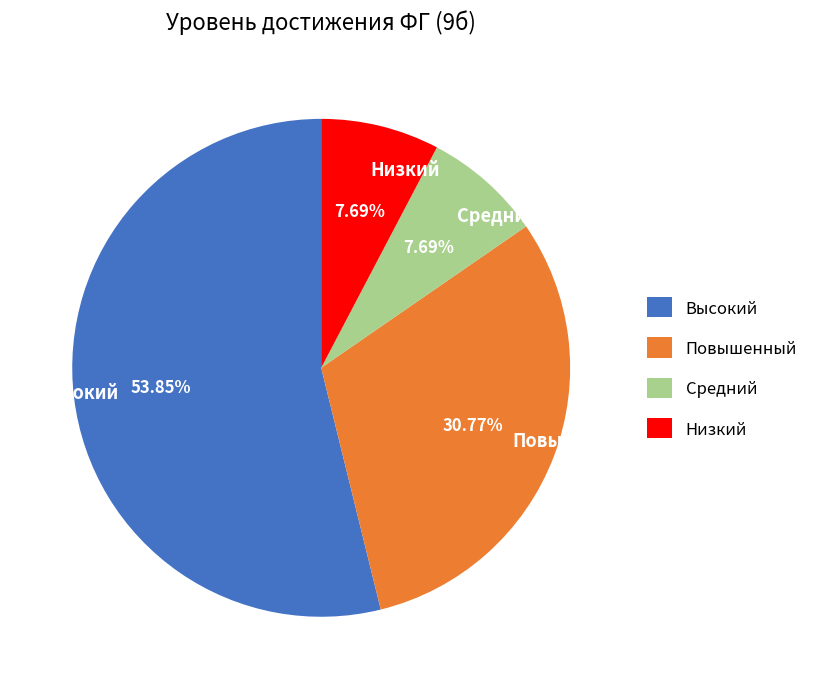

To the nearest percent, what is the average slice percentage?

25%